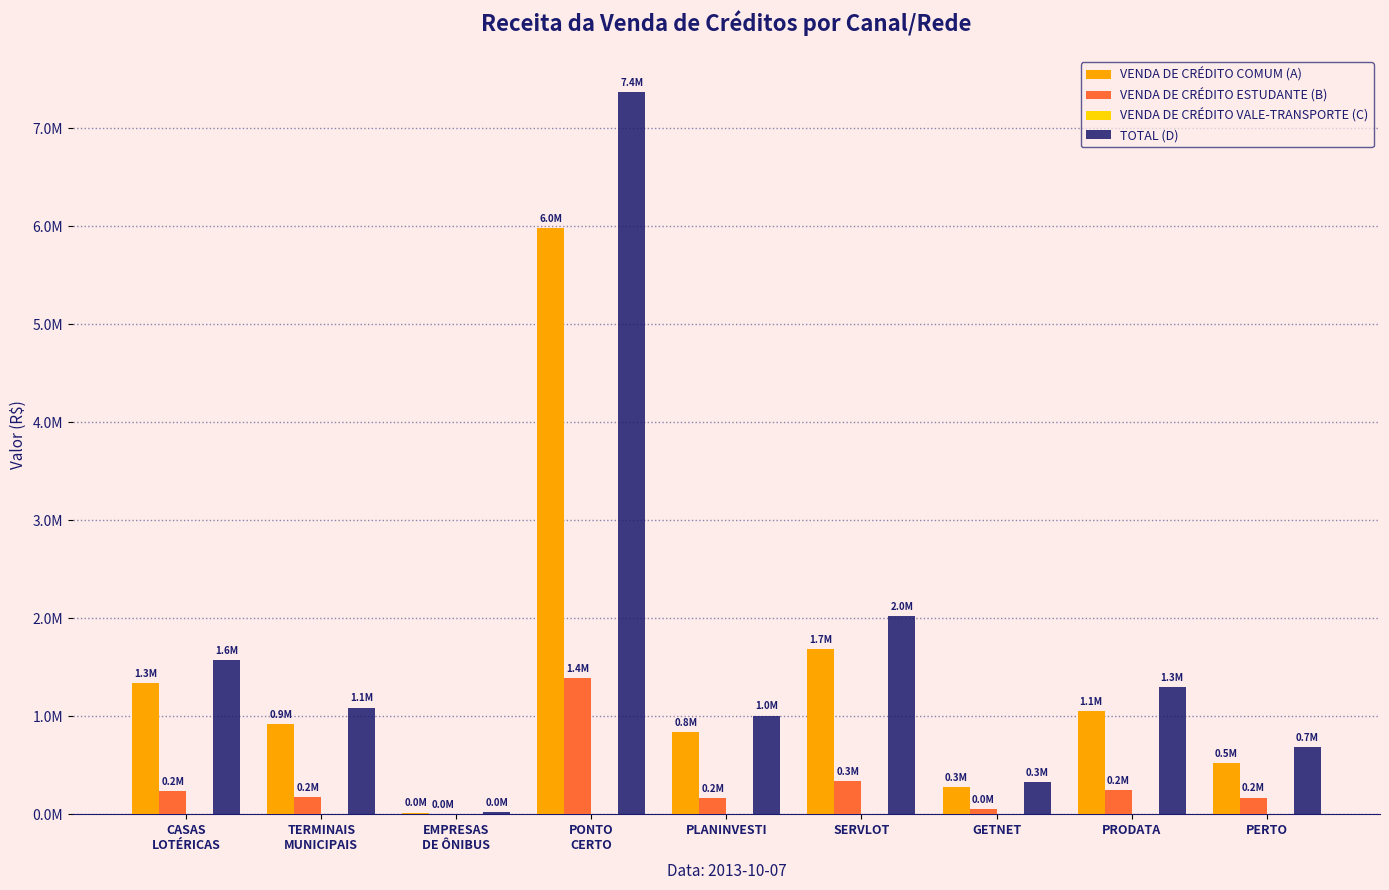

Are the bars grouped side by side (vs. stacked)?

Yes